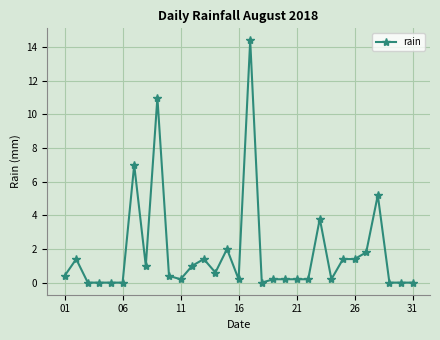

What is the average value?

1.8